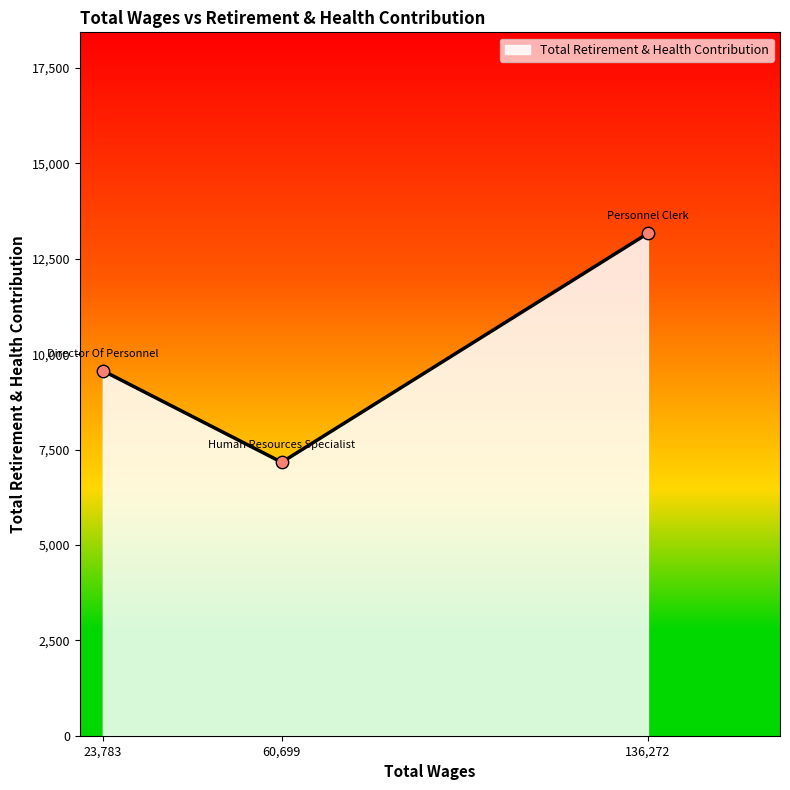

What is the change in value from 23,783 to 136,272?

+3601